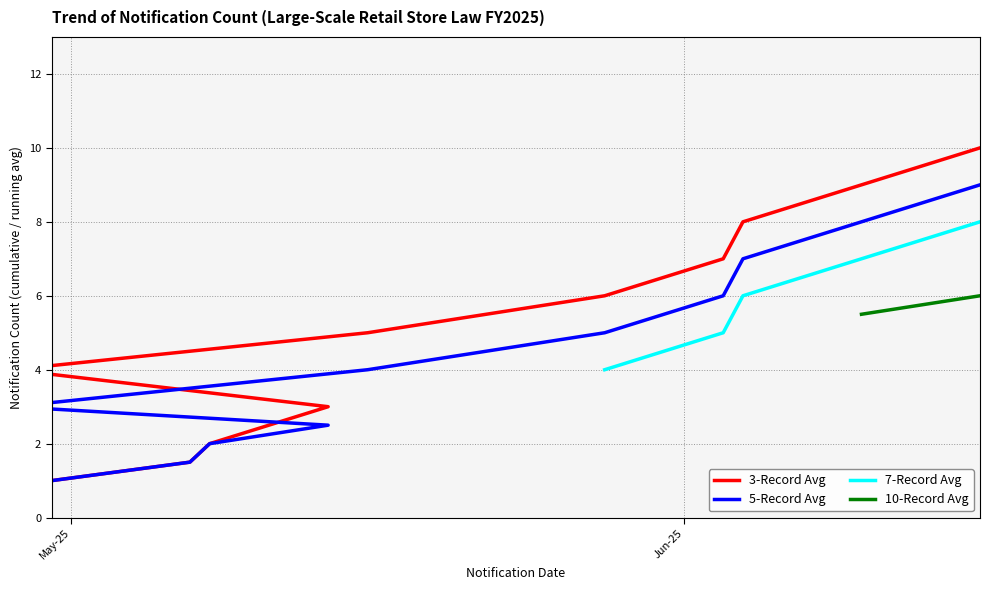

List the series in order of their overall mean, highest first.

3-Record Avg, 5-Record Avg, 7-Record Avg, 10-Record Avg